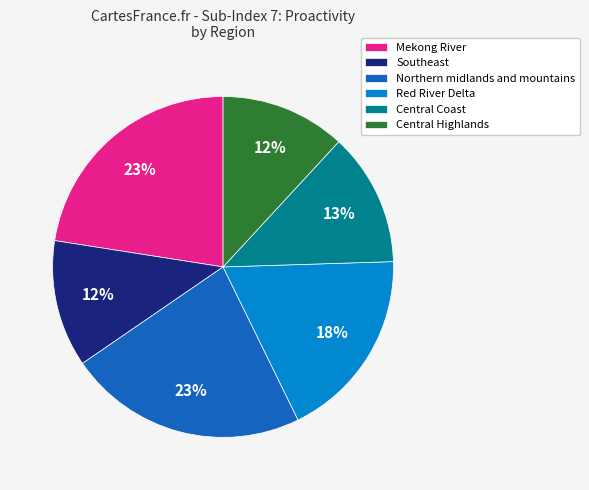

What percentage is the Northern midlands and mountains slice, to the nearest percent?

23%